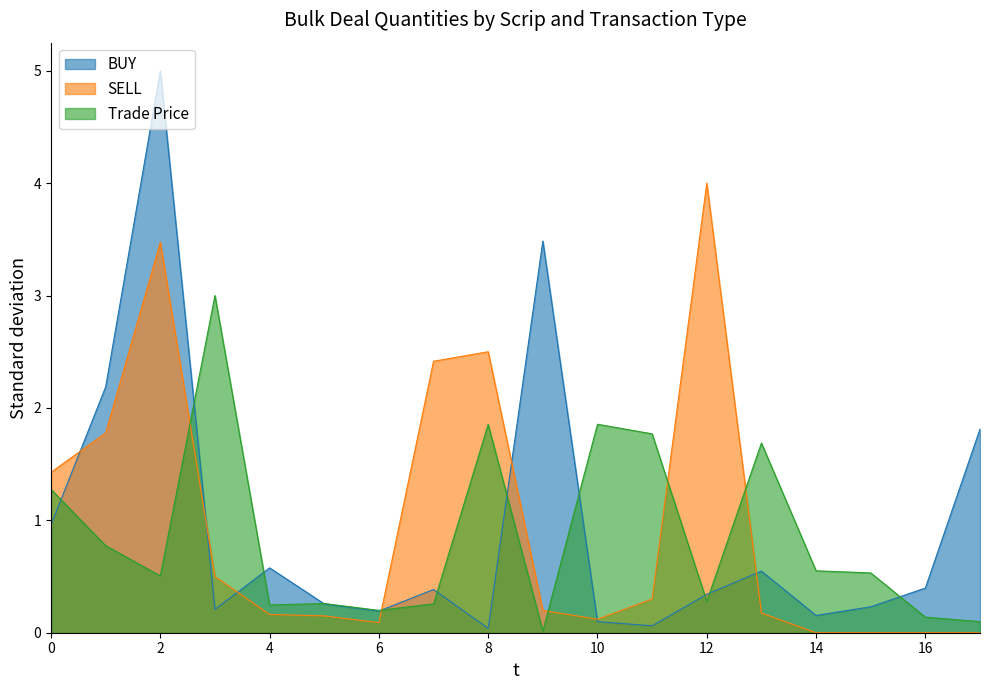

Which series has the widest spread of values?

BUY